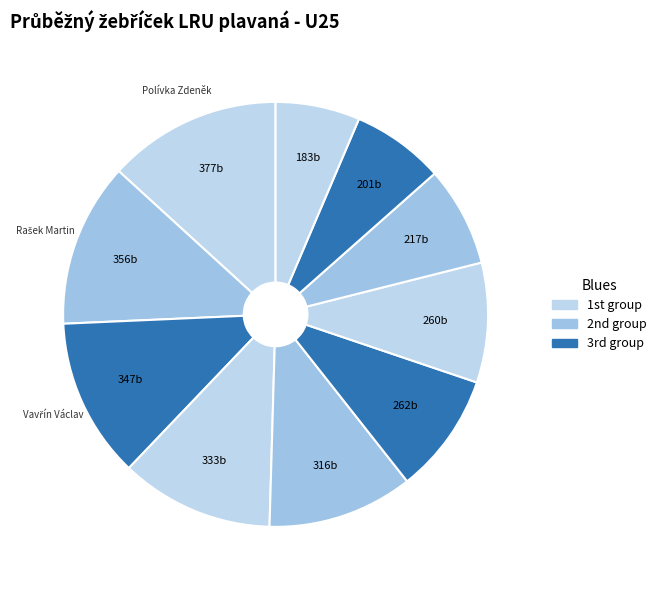

How many slices are in this pie chart?

10